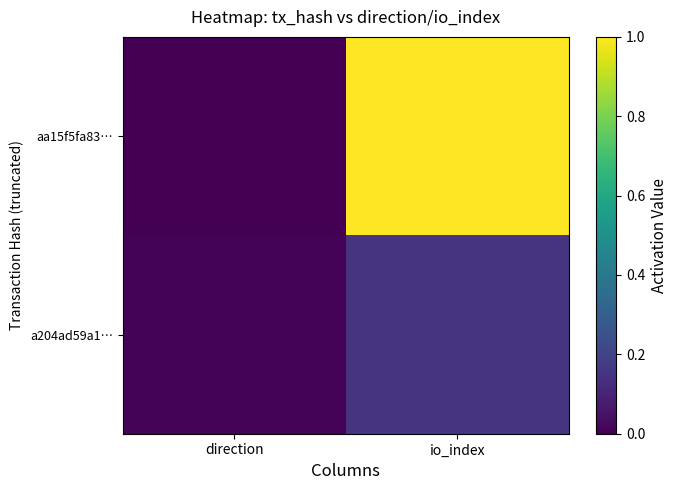

At which category is the sum across all series the highest?

io_index